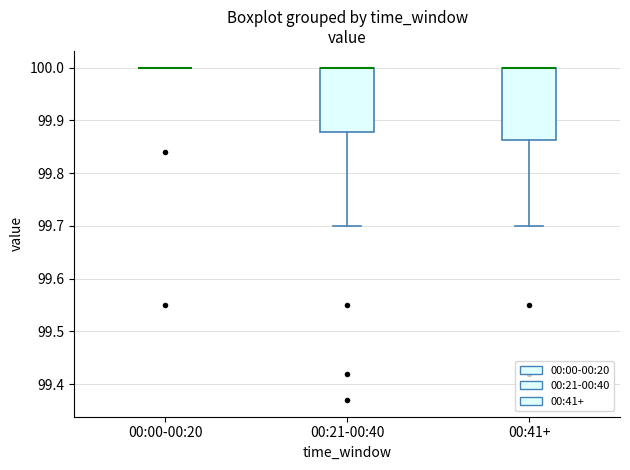

Comparing the boxes themselves (not the whiskers), which one is the tallest?

00:41+